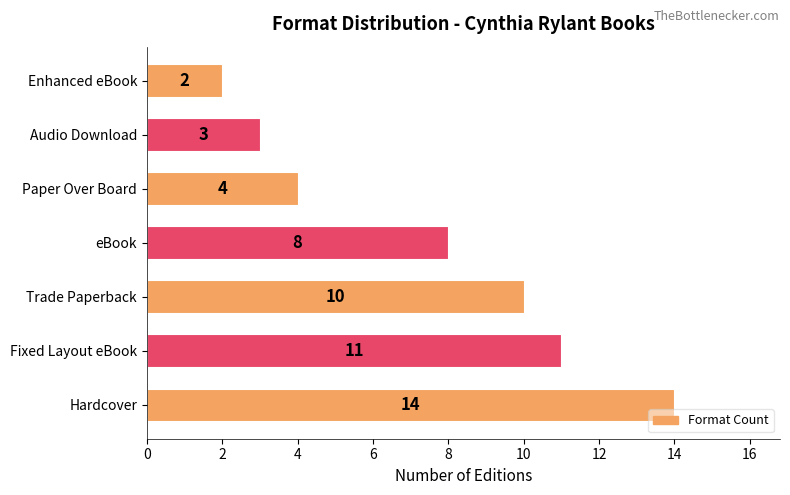

What is the change in value from Hardcover to Enhanced eBook?

-12